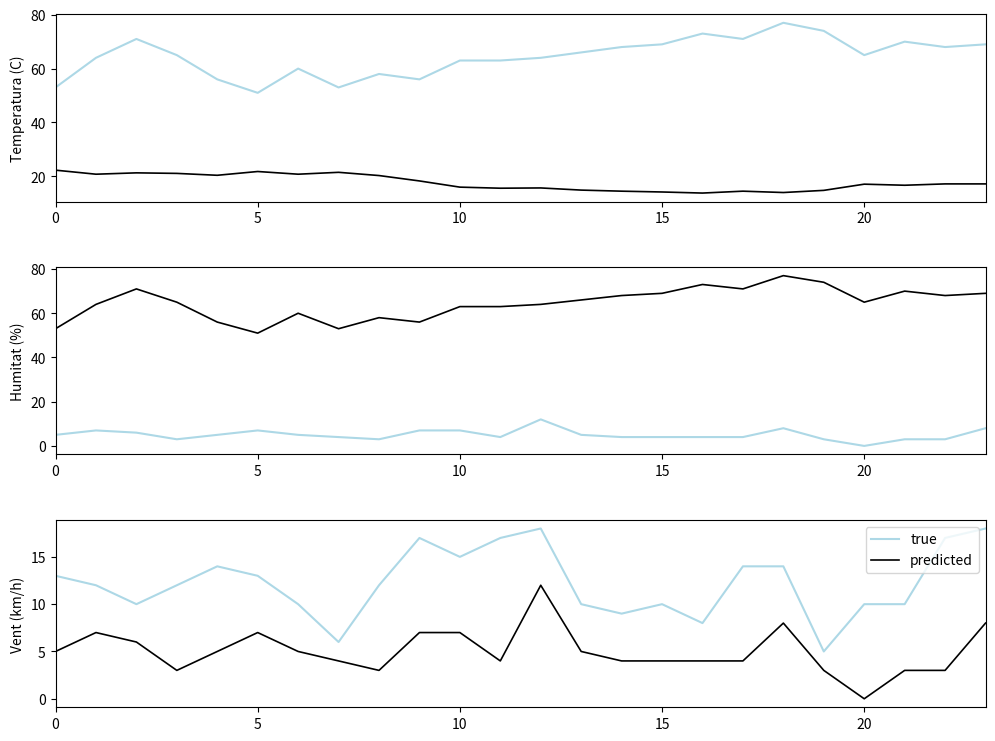

How many values in the predicted series are below 5?

12